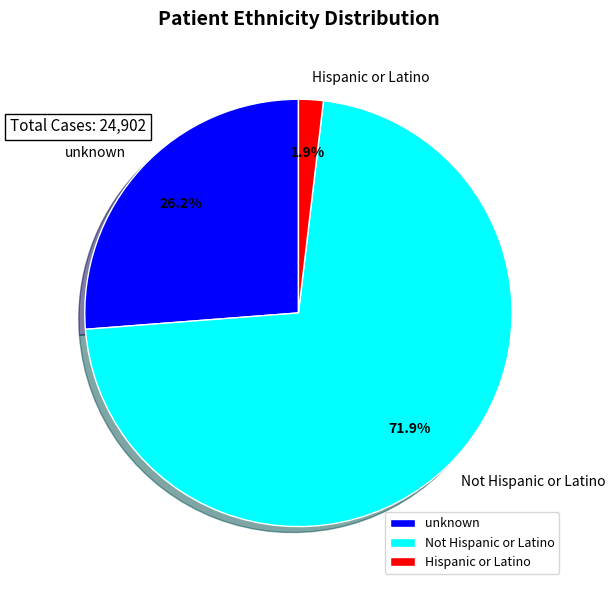

How many segments does this pie chart have?

3